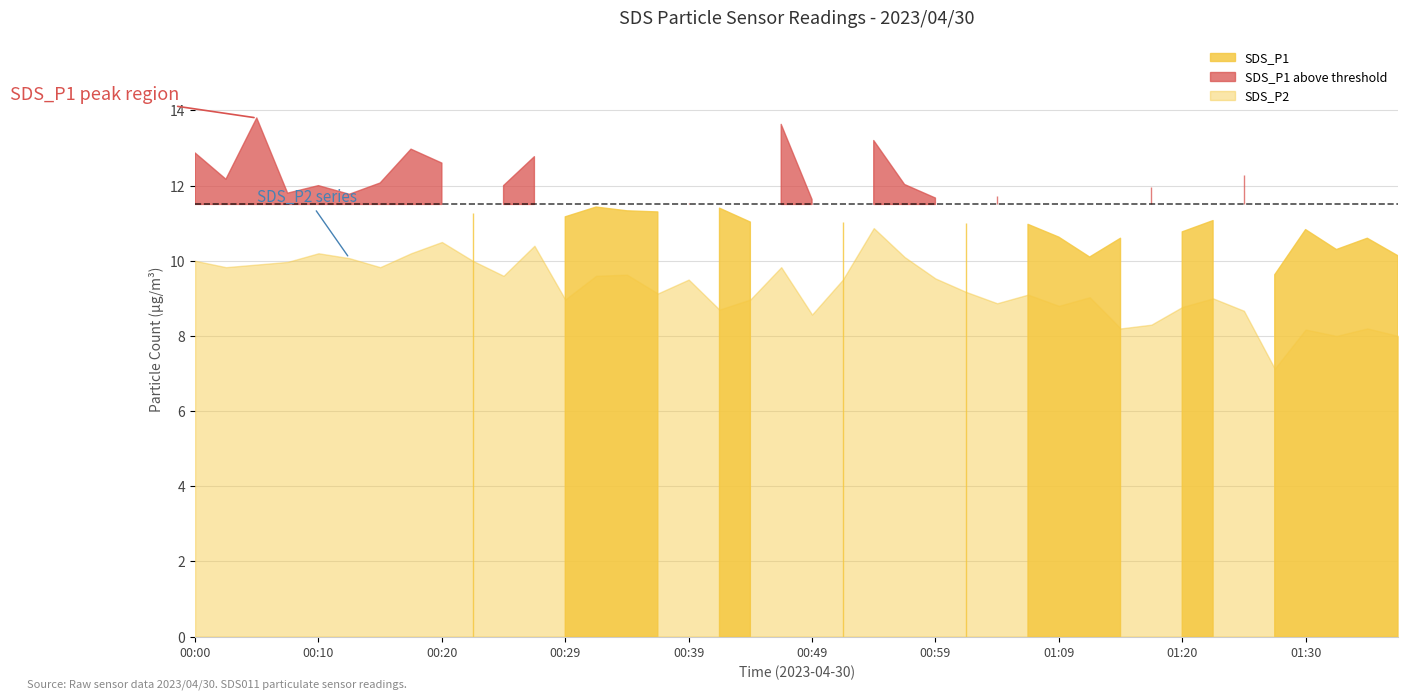

In SDS_P2, how many points are lower than both neighbors (excluding endpoints)?

12